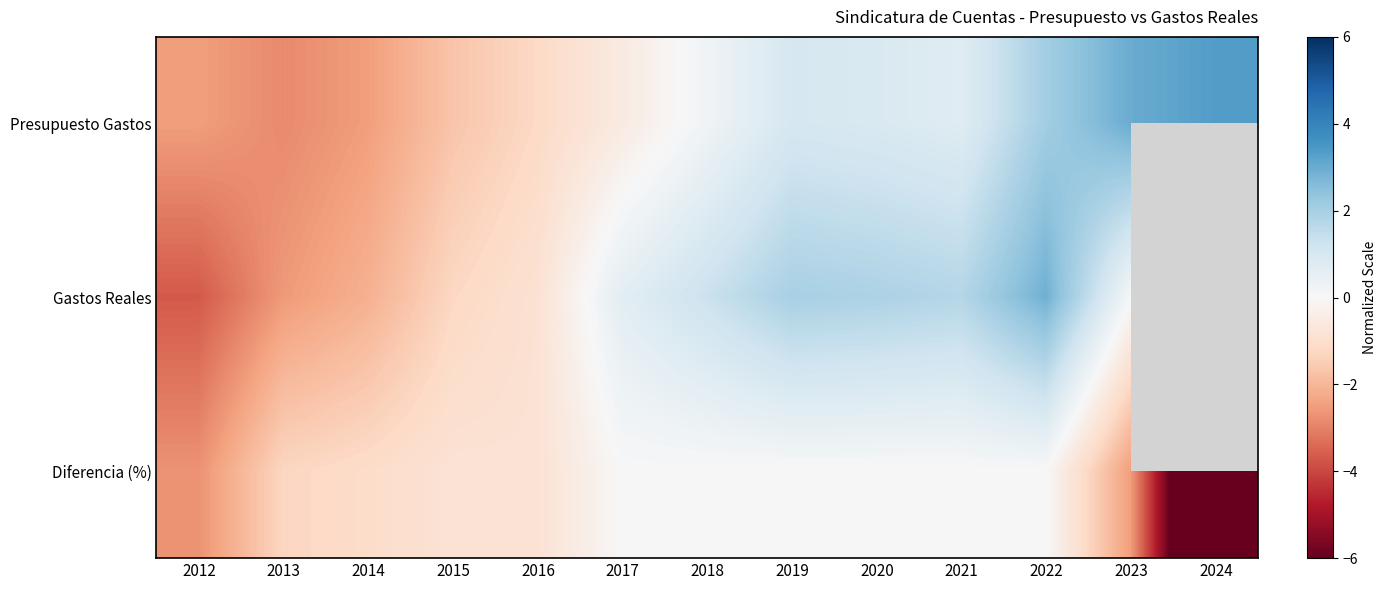

What is the difference between the second highest and minimum values in the Gastos Reales series?

6.6